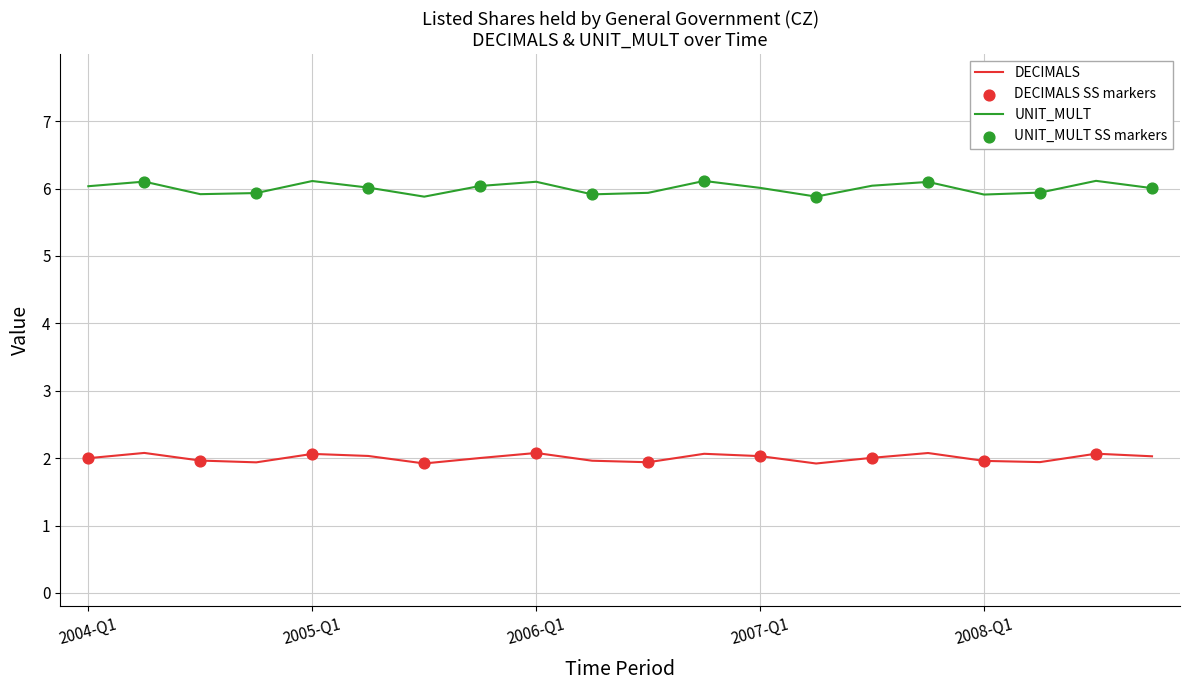

Which series has the largest total across all categories?

UNIT_MULT